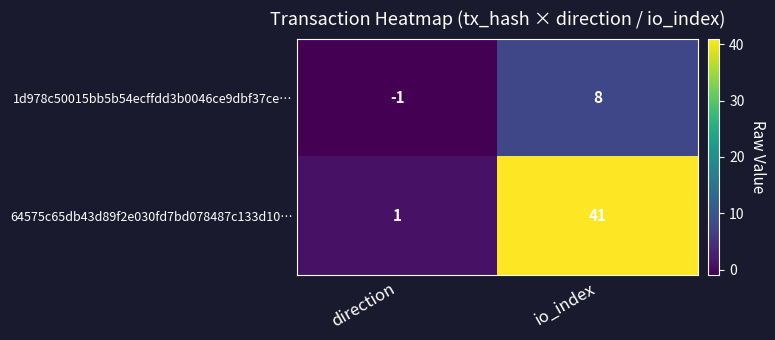

Reading left to right, transcribe all the data shown in this chart.

1d978c50015bb5b54ecffdd3b0046ce9dbf37ce…: -1	8
64575c65db43d89f2e030fd7bd078487c133d10…: 1	41